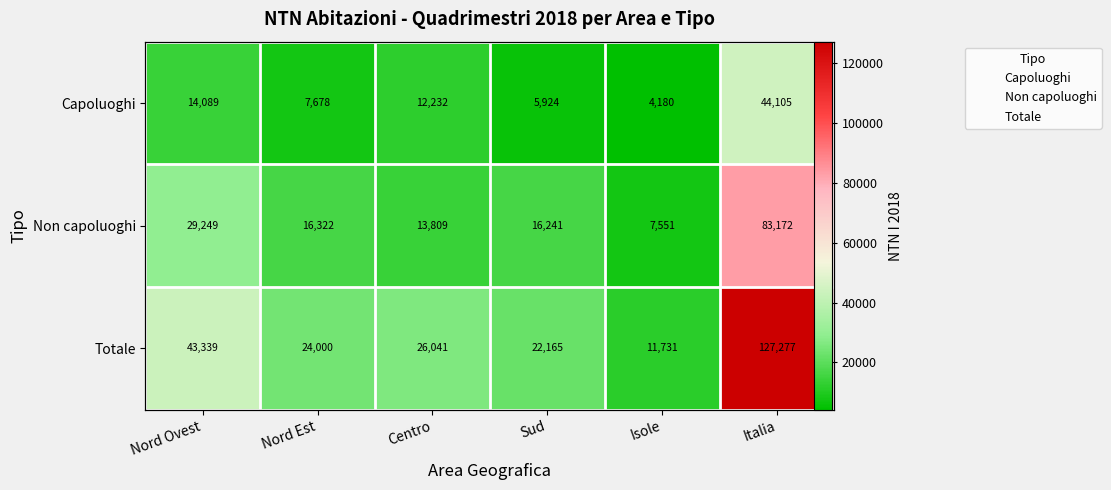

List the labels in order of Totale value, smallest first.

Nord Ovest, Nord Est, Centro, Sud, Isole, Italia